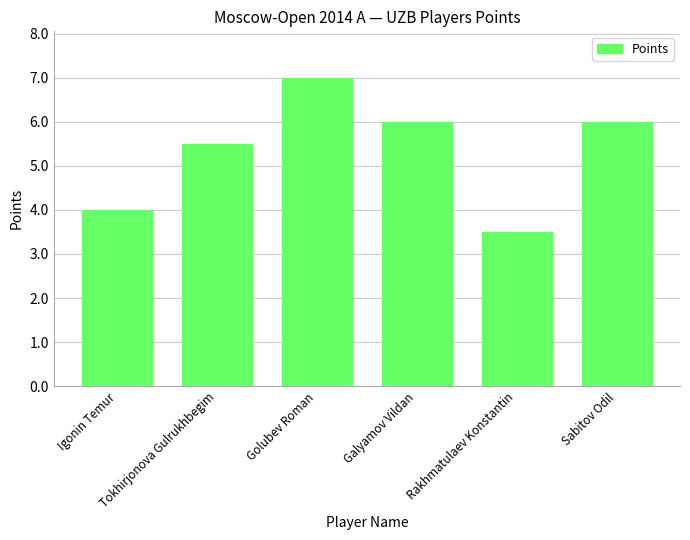

What is the value of the 2nd bar from the left?

5.5